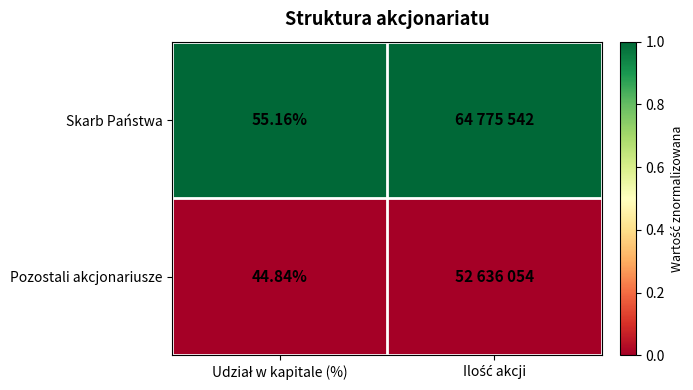

Rank the series by their average value, from lowest to highest.

Pozostali akcjonariusze, Skarb Państwa